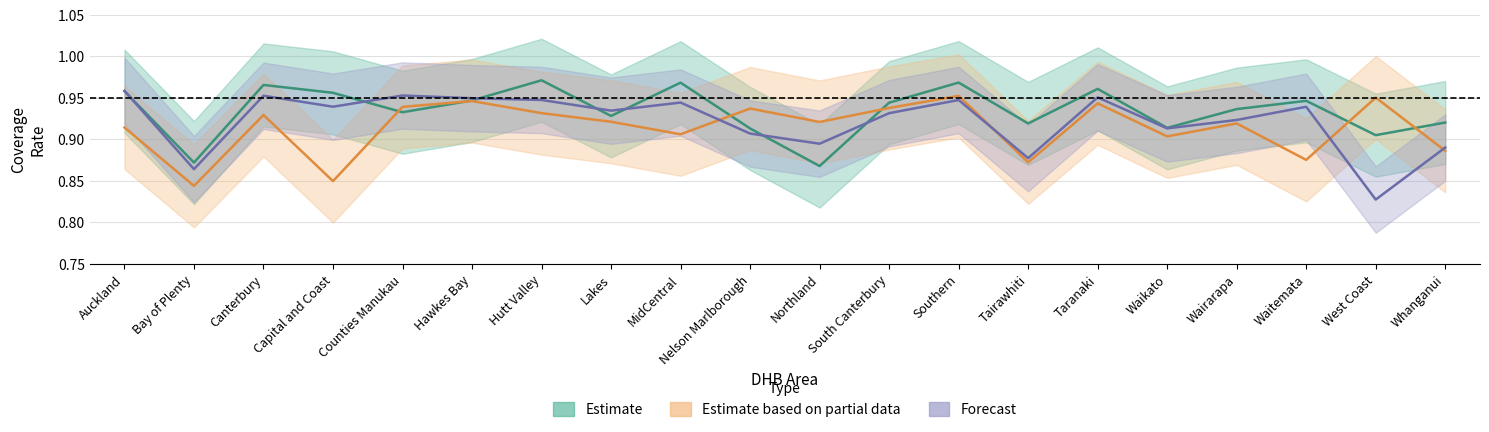

Which series has the largest total across all categories?

NZE %